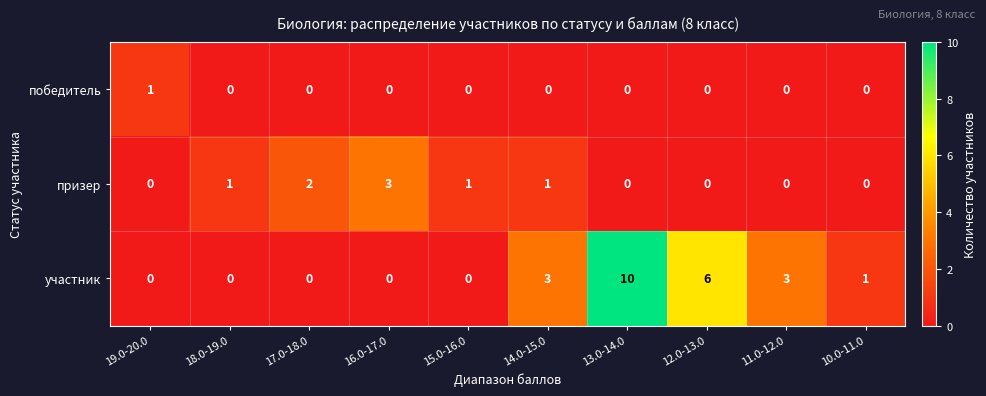

Count the участник values in the range 0 to 3.

8